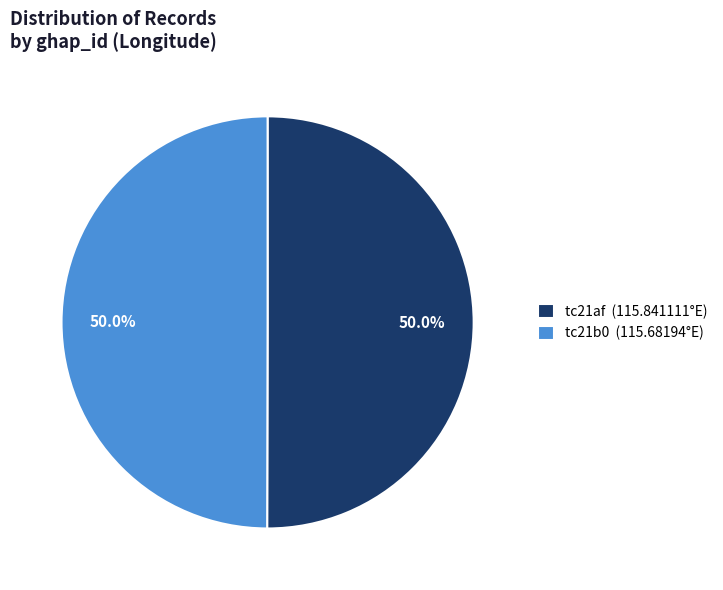

To the nearest percent, what is the average slice percentage?

50%